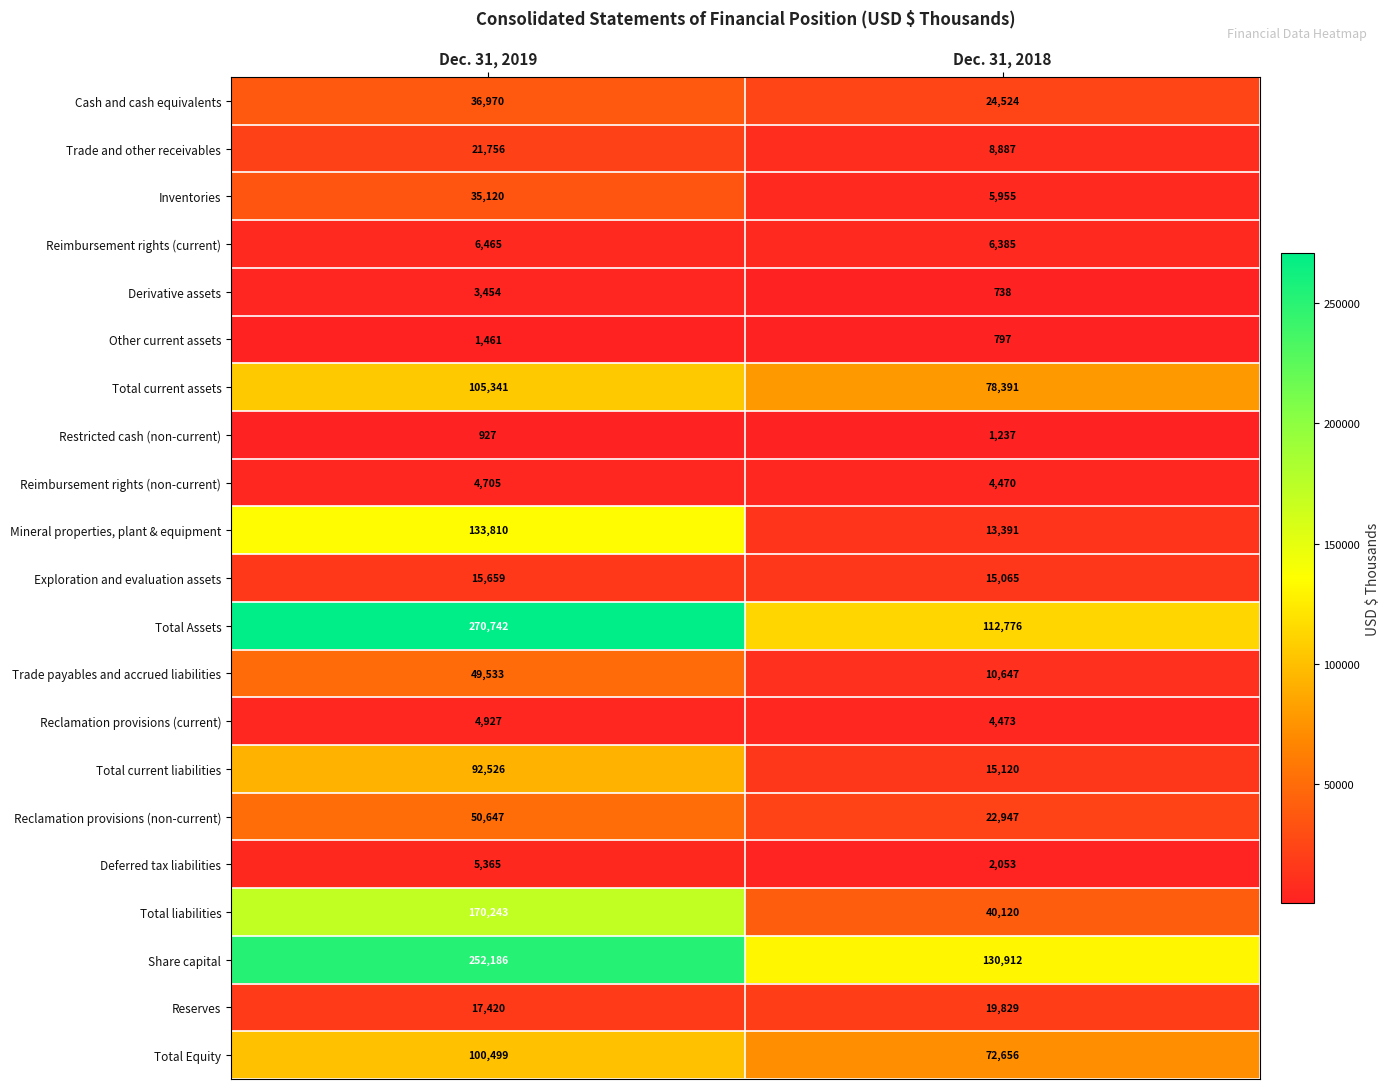

What is the difference between the Mineral properties, plant & equipment values at Dec. 31, 2018 and Dec. 31, 2019?

120419